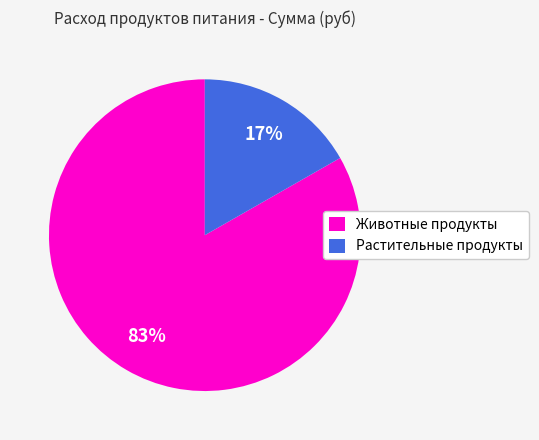

To the nearest percent, what is the combined percentage of Животные продукты and Растительные продукты?

100%